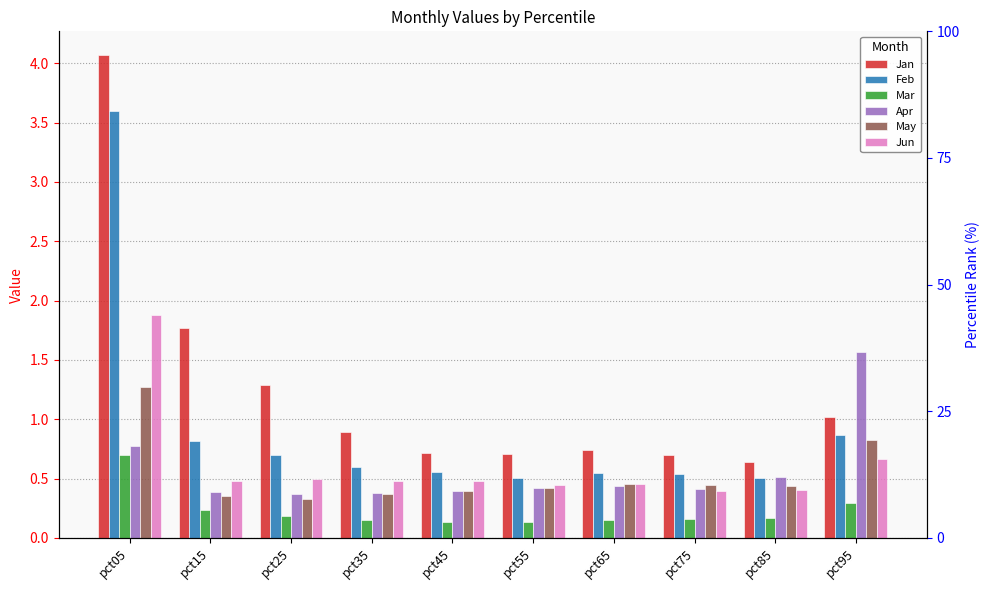

Reading right to left, list all the values displayed in this chart.

Jan: pct95=1.0	pct85=0.6	pct75=0.7	pct65=0.7	pct55=0.7	pct45=0.7	pct35=0.9	pct25=1.3	pct15=1.8	pct05=4.1
Feb: pct95=0.9	pct85=0.5	pct75=0.5	pct65=0.5	pct55=0.5	pct45=0.6	pct35=0.6	pct25=0.7	pct15=0.8	pct05=3.6
Mar: pct95=0.3	pct85=0.2	pct75=0.2	pct65=0.2	pct55=0.1	pct45=0.1	pct35=0.2	pct25=0.2	pct15=0.2	pct05=0.7
Apr: pct95=1.6	pct85=0.5	pct75=0.4	pct65=0.4	pct55=0.4	pct45=0.4	pct35=0.4	pct25=0.4	pct15=0.4	pct05=0.8
May: pct95=0.8	pct85=0.4	pct75=0.4	pct65=0.5	pct55=0.4	pct45=0.4	pct35=0.4	pct25=0.3	pct15=0.4	pct05=1.3
Jun: pct95=0.7	pct85=0.4	pct75=0.4	pct65=0.5	pct55=0.4	pct45=0.5	pct35=0.5	pct25=0.5	pct15=0.5	pct05=1.9